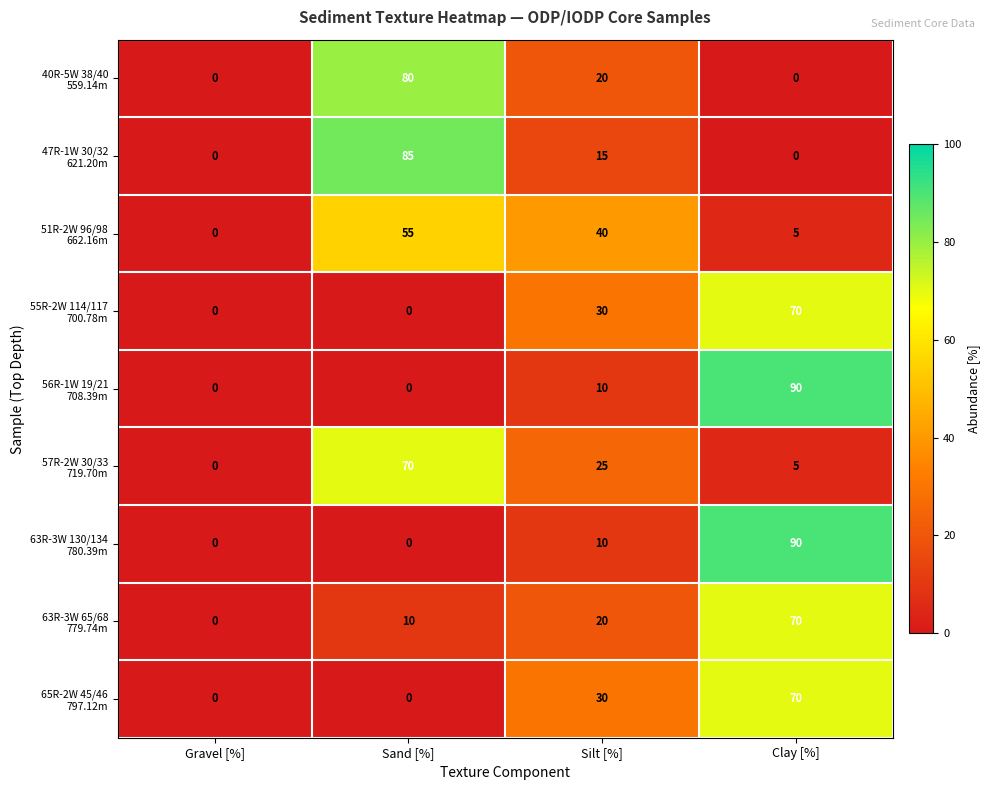

At which category is the sum across all series the highest?

Clay [%]